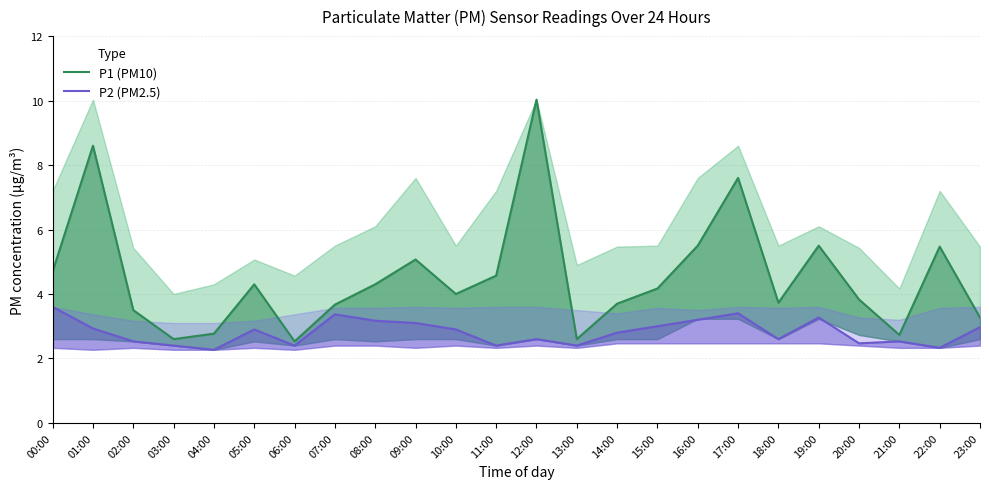

How many categories are shown in the chart?

24